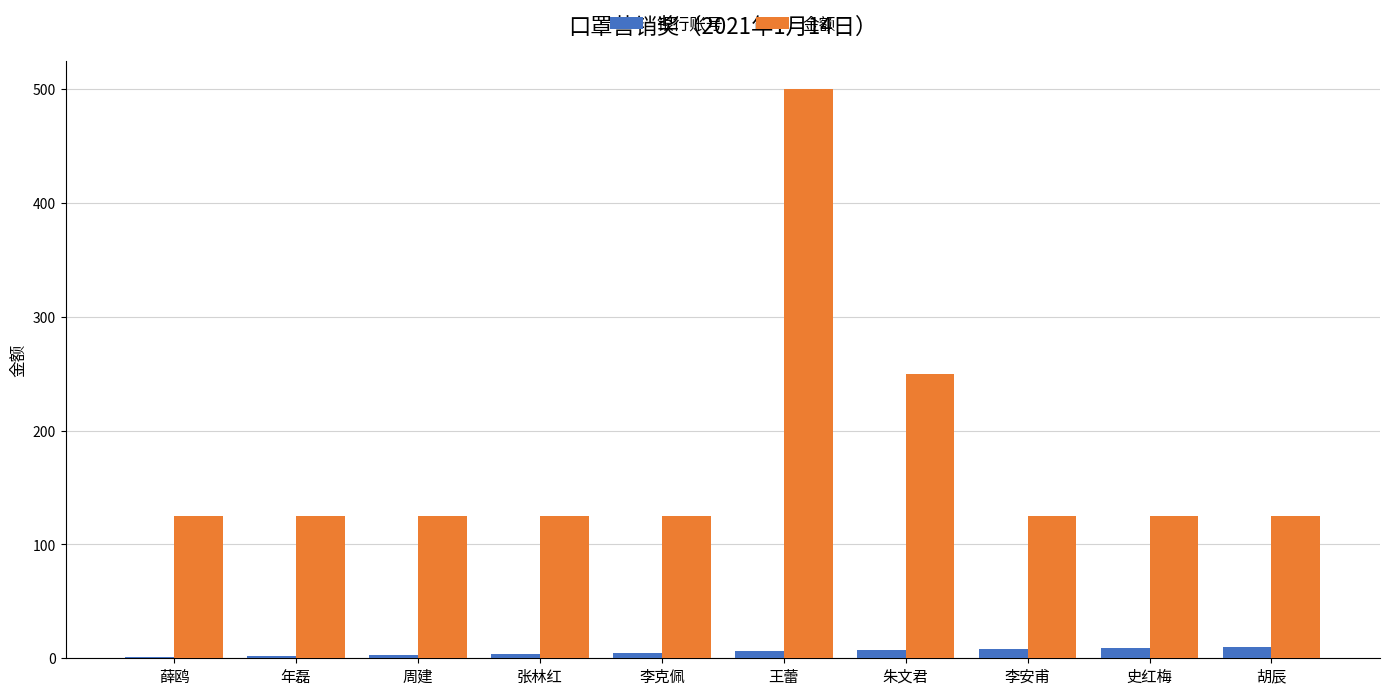

What is the sum of all 银行账号 values?

55